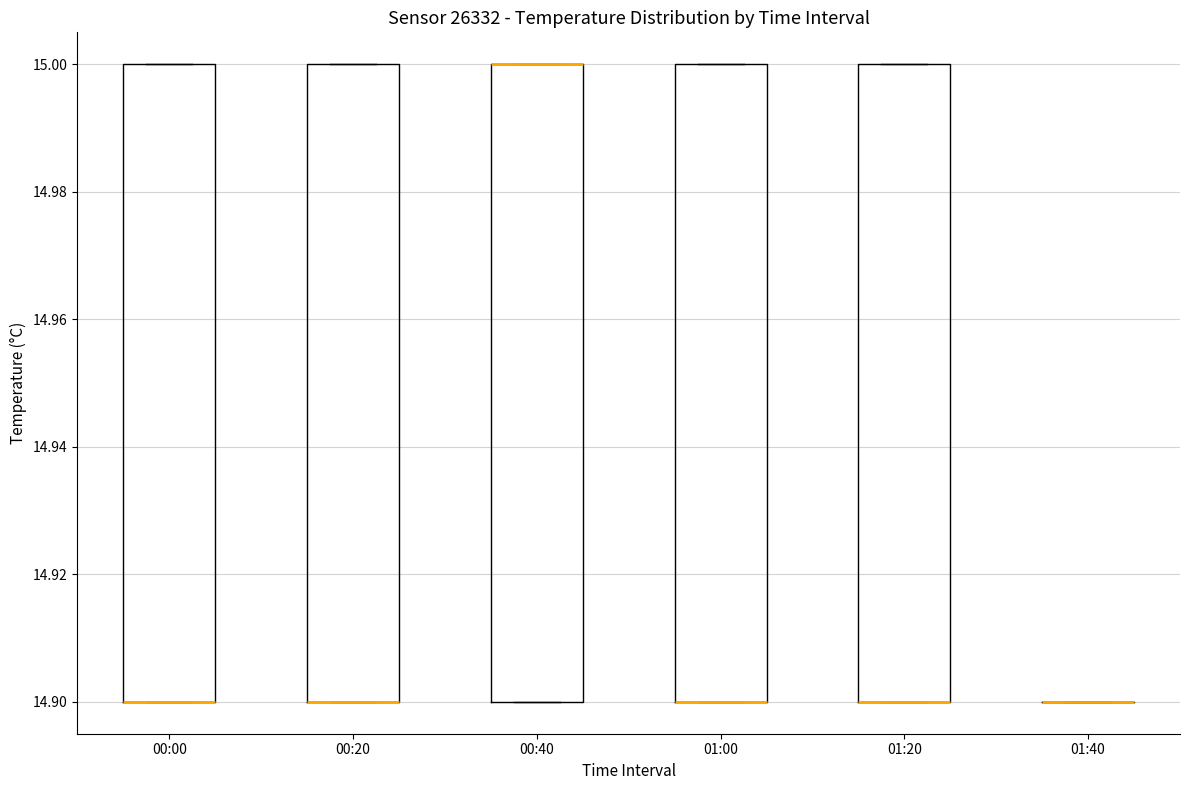

Reading left to right, transcribe this box plot: for each box, give where its median line is, the range the box spans, and where its two whiskers end, as read against the y-axis. The values are not printed on the chart, so give them approximately, as read against the axis.

00:00: median 14.9 (drawn on the box's lower edge), box 14.9 to 15.0, whiskers 14.9 to 15.0
00:20: median 14.9 (drawn on the box's lower edge), box 14.9 to 15.0, whiskers 14.9 to 15.0
00:40: median 15.0 (drawn on the box's upper edge), box 14.9 to 15.0, whiskers 14.9 to 15.0
01:00: median 14.9 (drawn on the box's lower edge), box 14.9 to 15.0, whiskers 14.9 to 15.0
01:20: median 14.9 (drawn on the box's lower edge), box 14.9 to 15.0, whiskers 14.9 to 15.0
01:40: box collapsed to a line at 14.9, whiskers 14.9 to 14.9